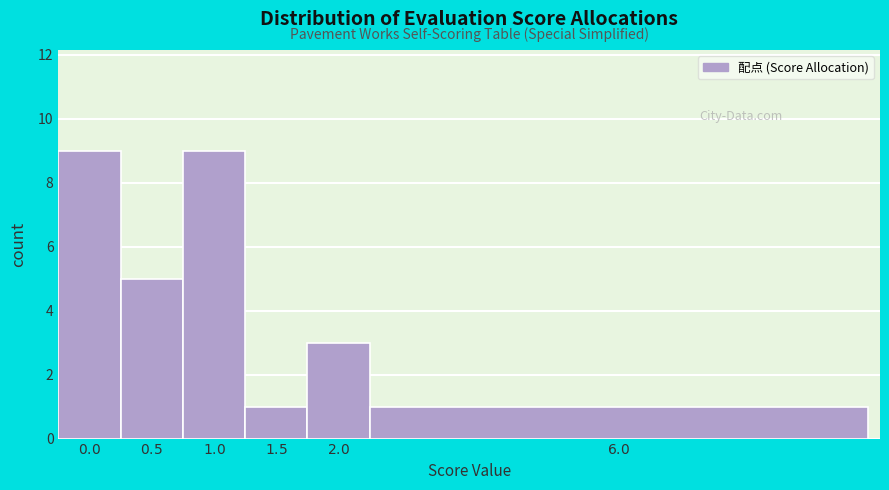

Reading left to right, what are all the values shown in this chart?

9	5	9	1	3	1